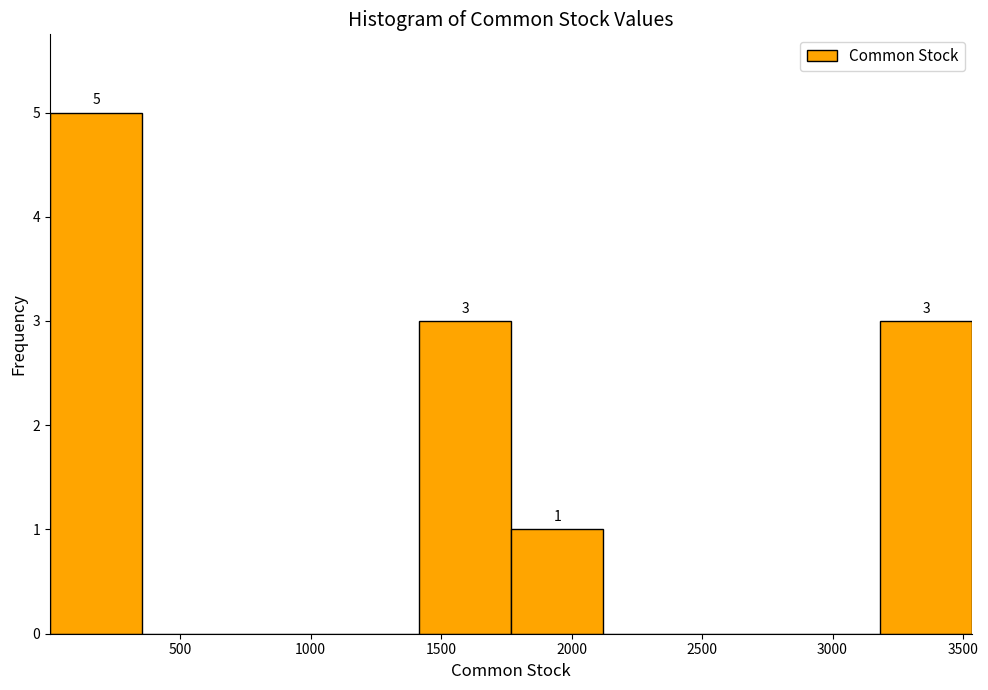

Which range on the x-axis has the tallest bar?

0 to 350